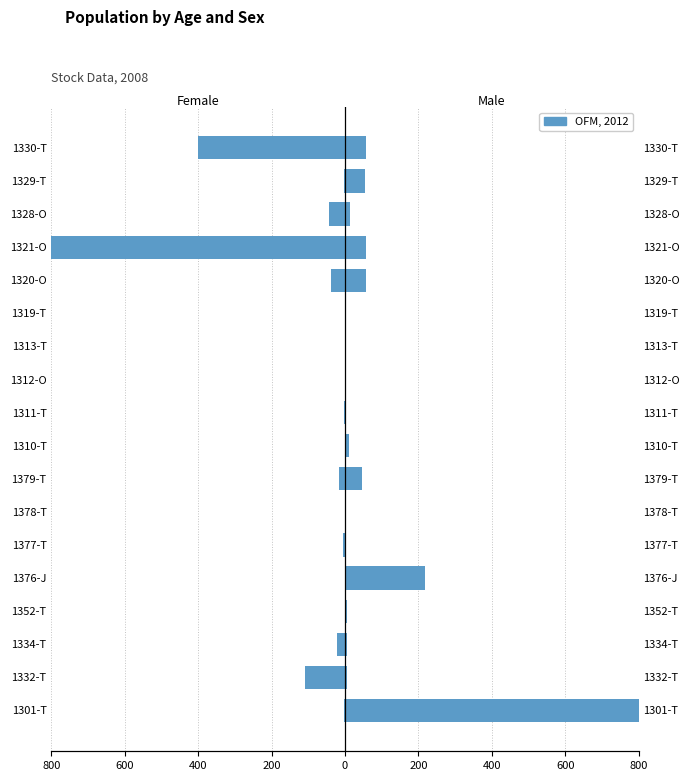

List the series in order of their peak value, lowest first.

Female, Male